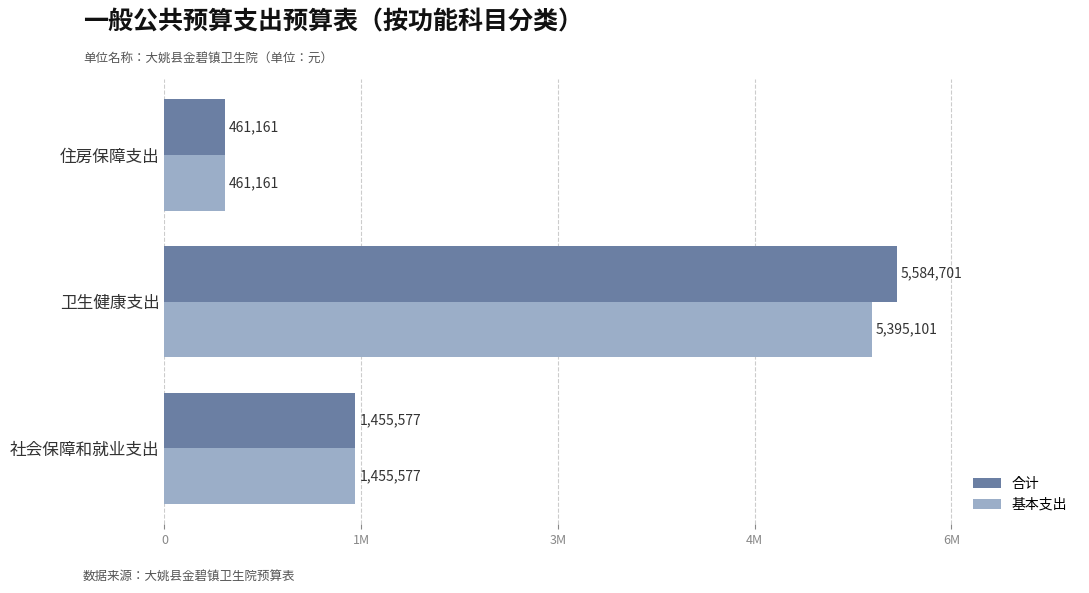

What are all the series names shown in the legend?

合计, 基本支出